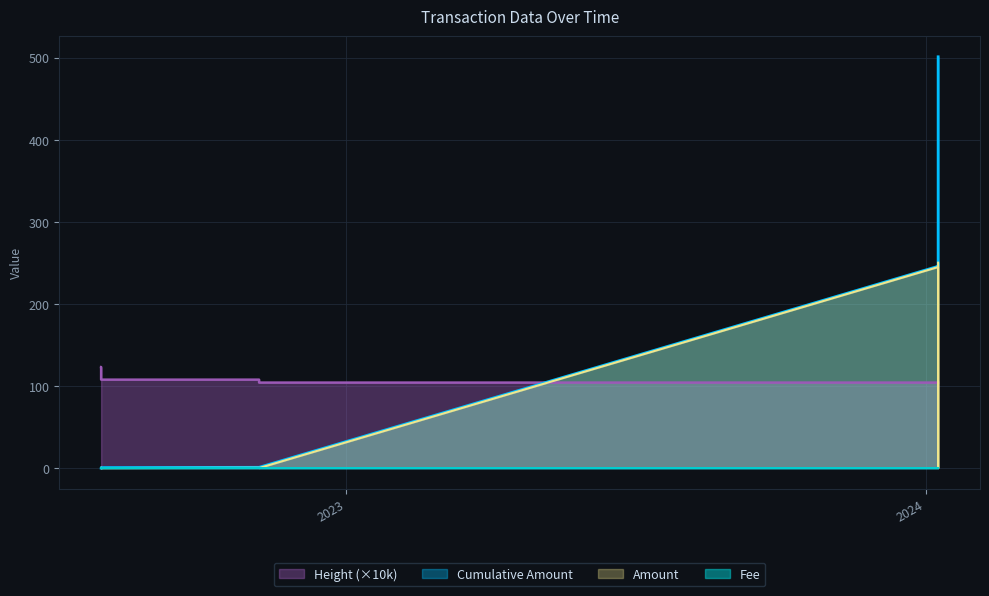

True or false: Cumulative Amount and Fee cross at least once.

False